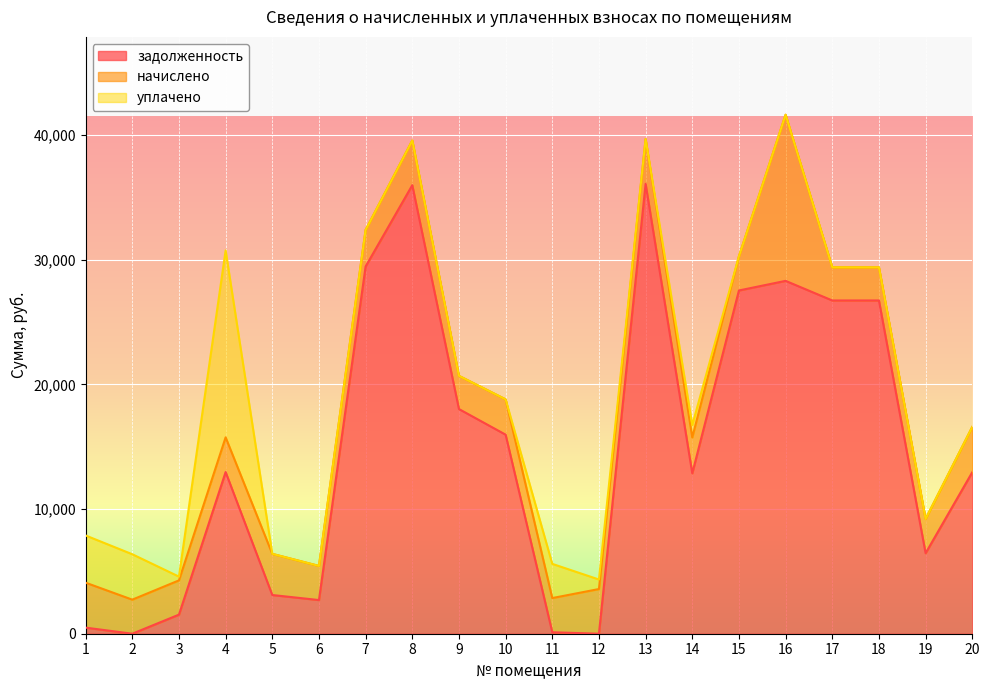

Reading left to right, what are all the values shown in this chart?

задолженность: 488.3	0.0	1530.9	12972.1	3105.5	2701.6	29469.7	35994.7	18030.3	15973.6	117.2	0.0	36101.8	12871.5	27544.3	28315.8	26742.0	26742.0	6462.2	12958.2
начислено: 3607.0	2733.3	2749.2	2786.6	3303.4	2738.6	2935.7	3585.8	2664.0	2834.5	2743.9	3585.8	3596.4	2877.1	2743.9	13331.1	2664.0	2664.0	2743.9	3633.7
уплачено: 3788.3	3644.0	302.0	15000.0	0.0	0.0	0.0	0.0	0.0	0.0	2744.6	764.0	0.0	1000.0	0.0	0.0	0.0	0.0	0.0	0.0